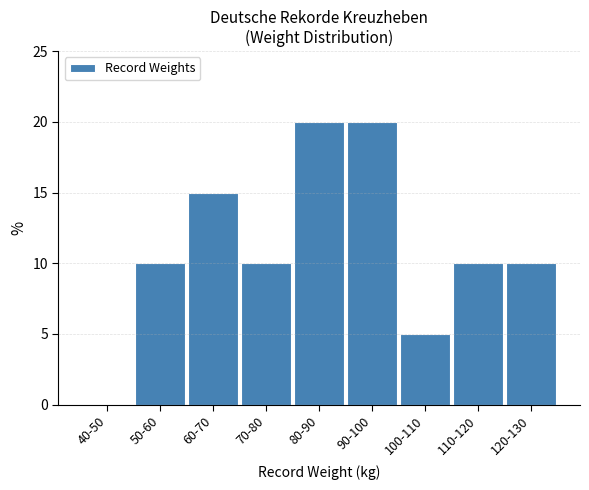

Reading right to left, list all the values displayed in this chart.

120-130=10	110-120=10	100-110=5	90-100=20	80-90=20	70-80=10	60-70=15	50-60=10	40-50=0